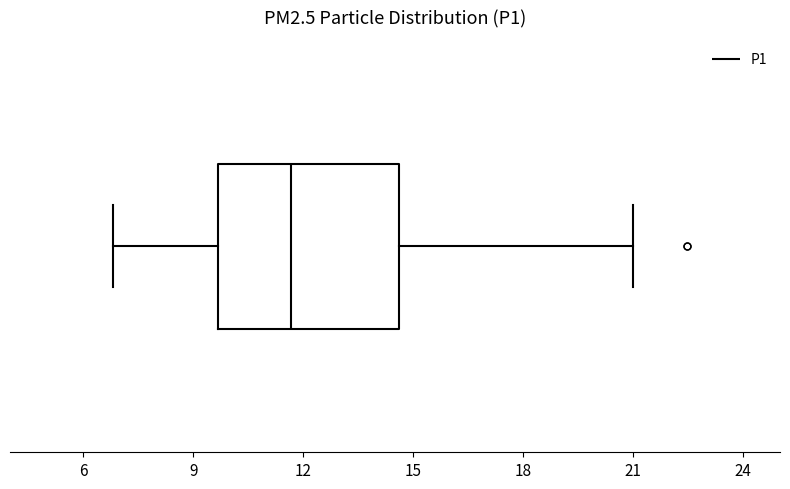

Read this box plot against the x-axis: the position of the median line, the range covered by the box, and the ends of both whiskers. The values are not printed on the chart, so give them approximately, as read against the axis.

median 11.5, box 9.5 to 14.5, whiskers 7.0 to 21.0